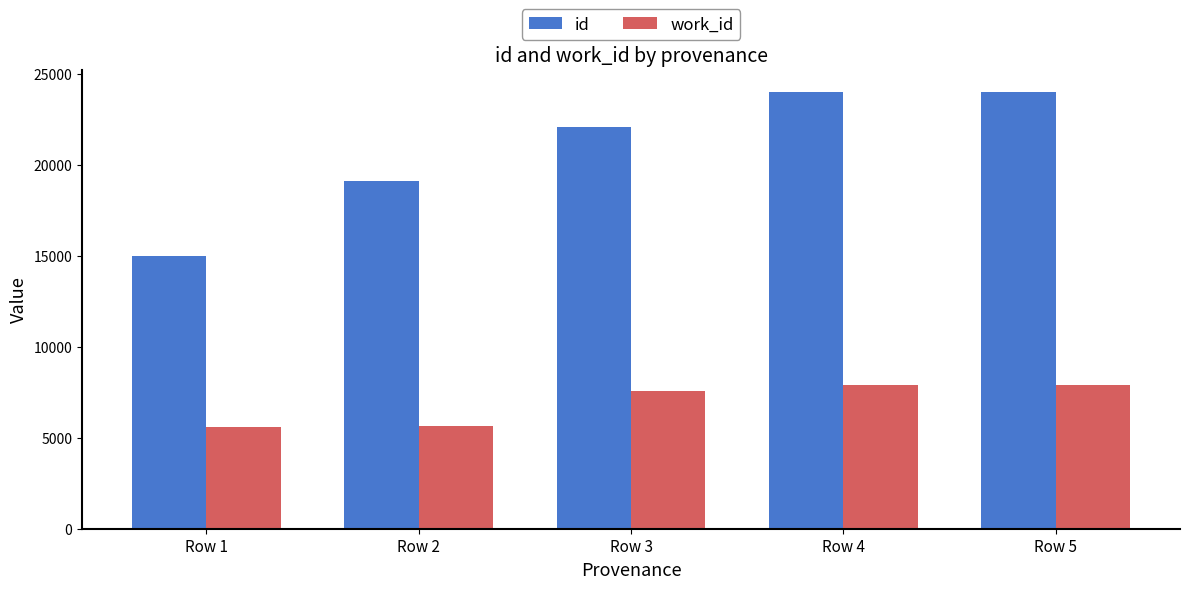

What is the value of the id bar at the 5th from the left?

24036